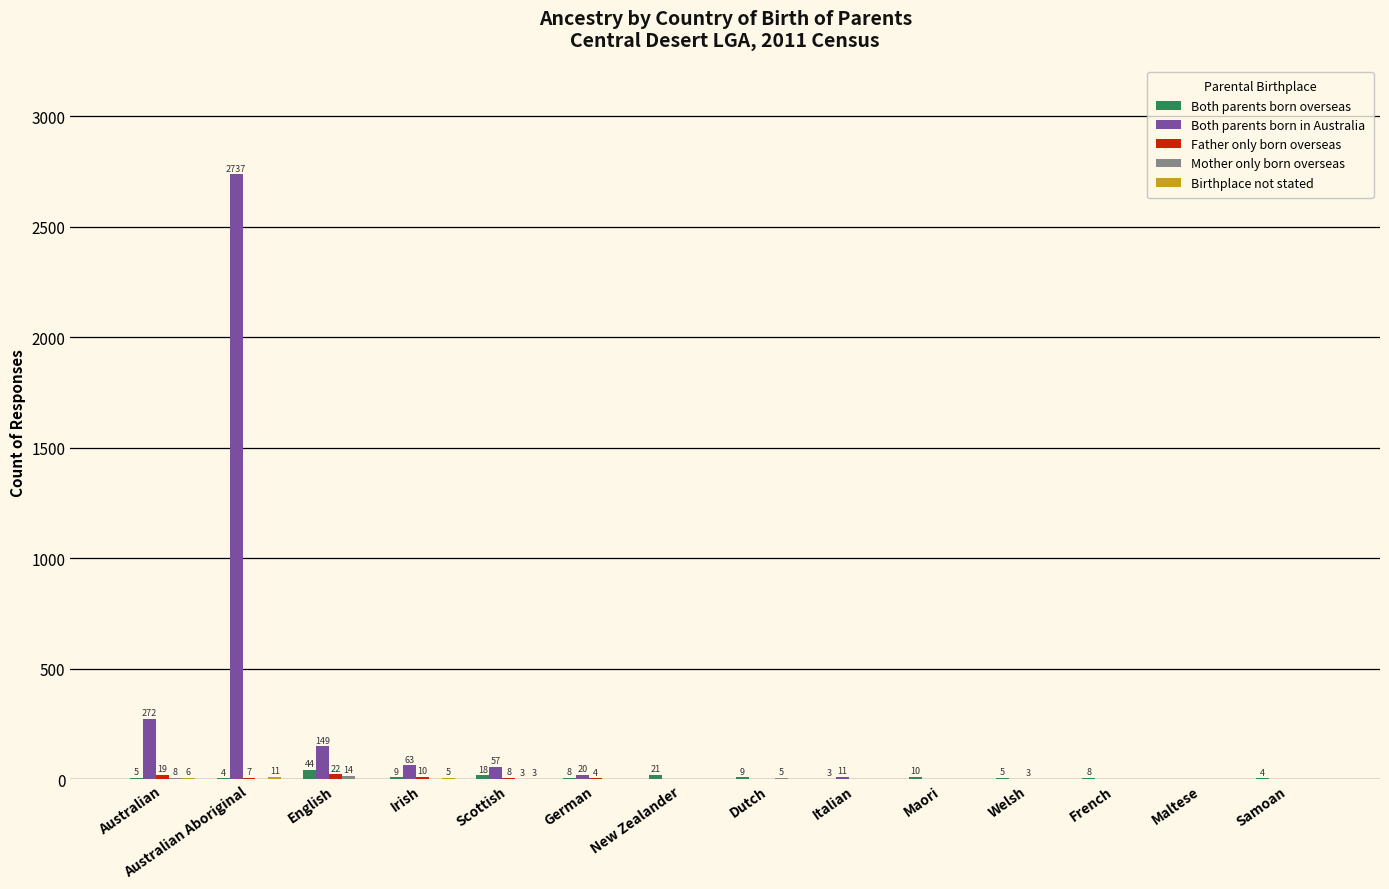

The Both parents born overseas series shows 21 at New Zealander. True or false?

True